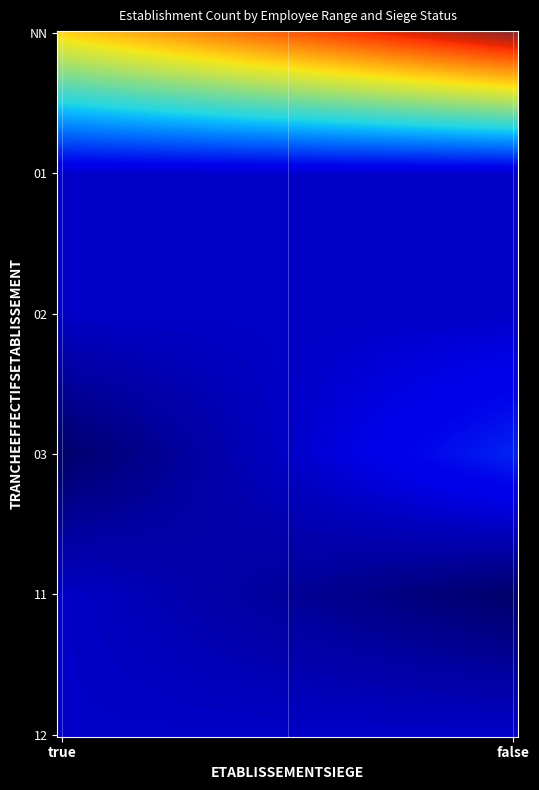

Rank the categories by value from lowest to highest.

true_03, false_11, true_01, true_02, true_11, true_12, false_01, false_02, false_12, false_03, true_NN, false_NN